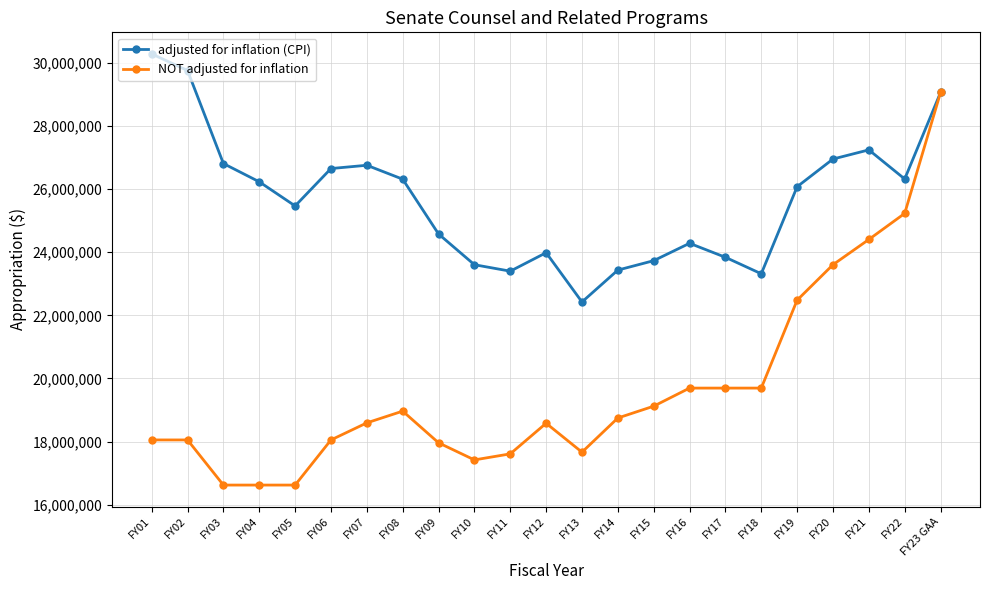

How many lines are shown in the chart?

2